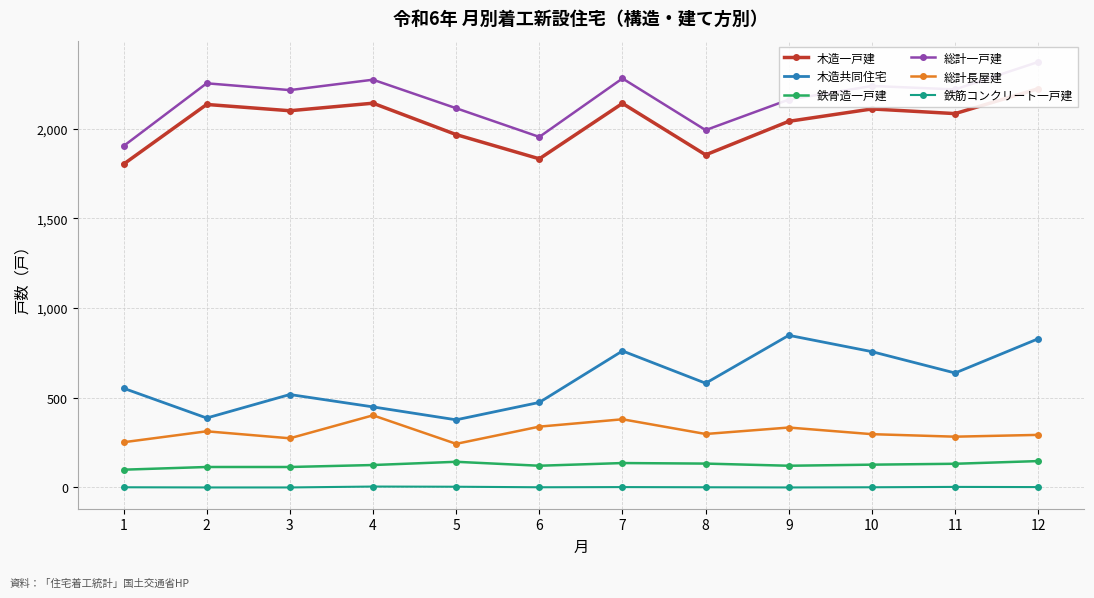

Reading right to left, what are all the values shown in this chart?

木造一戸建: 2223	2084	2110	2041	1854	2141	1832	1967	2142	2100	2135	1802
木造共同住宅: 829	638	757	848	581	761	474	377	449	518	387	553
鉄骨造一戸建: 147	132	127	121	133	136	121	143	125	114	114	99
総計一戸建: 2372	2219	2238	2162	1992	2280	1954	2114	2273	2215	2253	1903
総計長屋建: 293	283	297	334	298	380	339	243	402	274	313	252
鉄筋コンクリート一戸建: 2	3	1	0	1	2	1	4	5	0	0	1